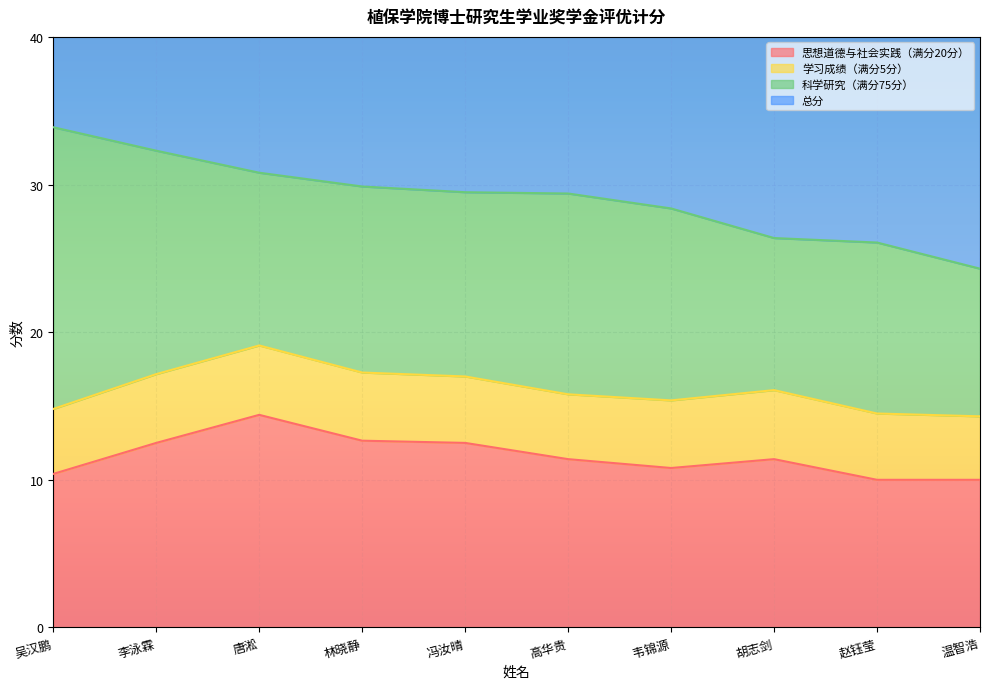

Where is 思想道德与社会实践（满分20分） nearest to the value 12?

李泳霖